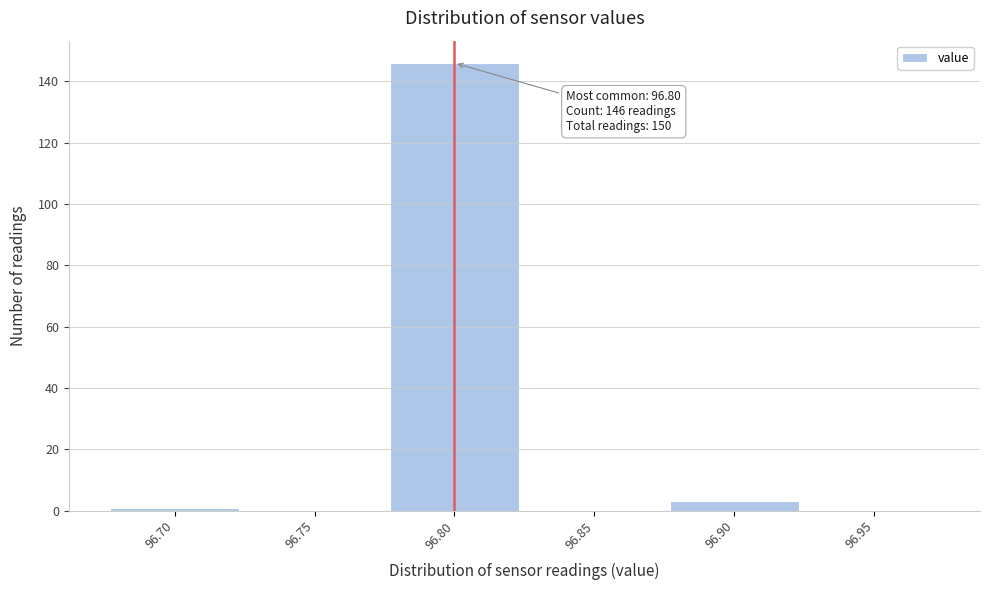

Which range on the x-axis has the tallest bar?

96.775 to 96.825